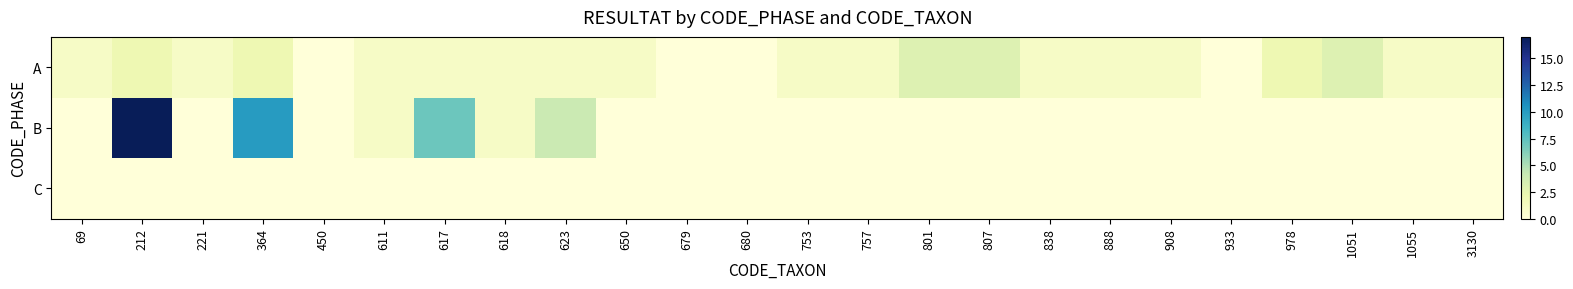

Which series has the largest total across all categories?

B